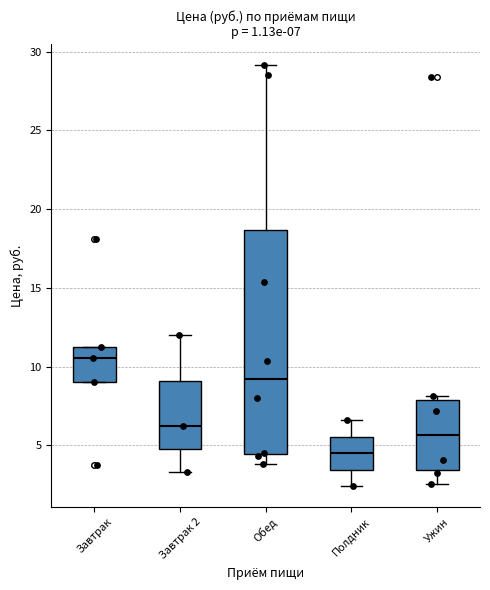

Which box's median line is the highest?

Завтрак